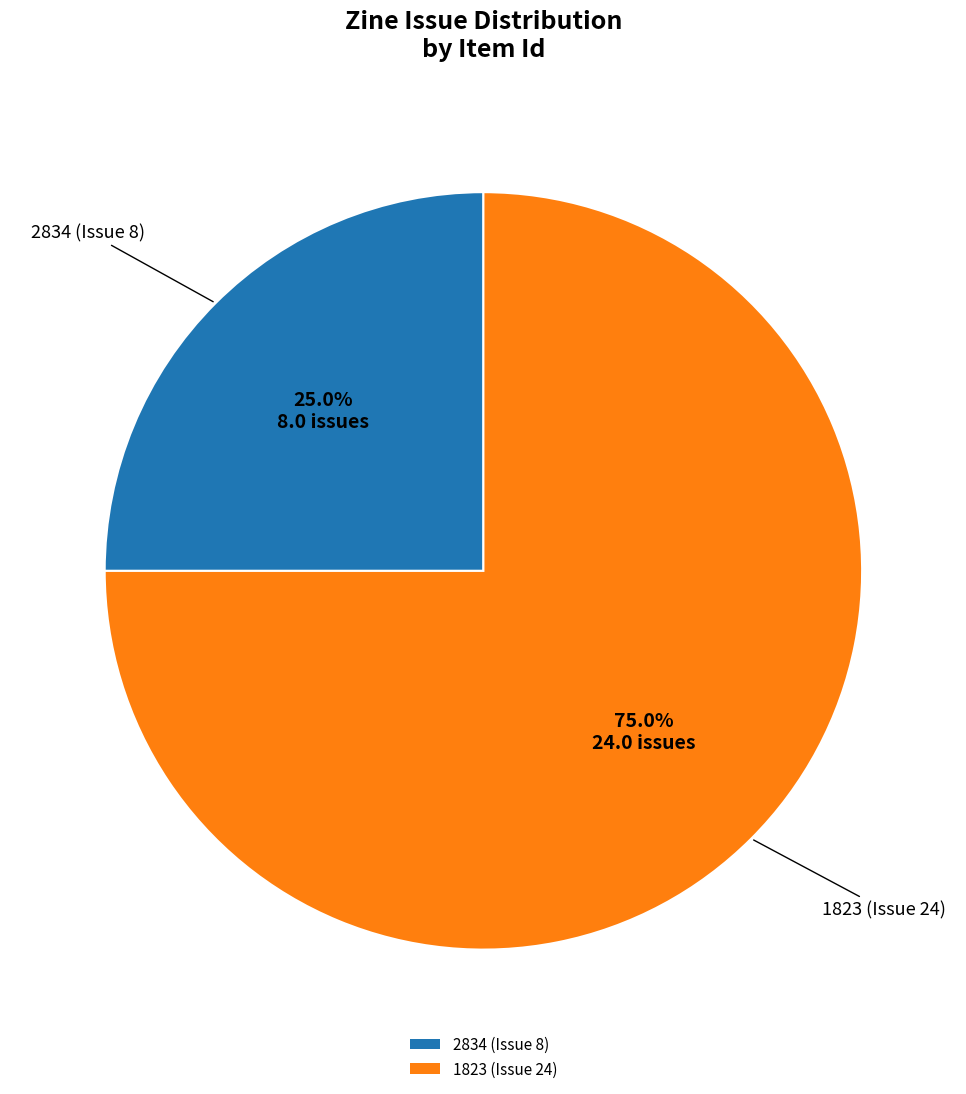

To the nearest percent, what is the combined percentage of 2834 (Issue 8) and 1823 (Issue 24)?

100%